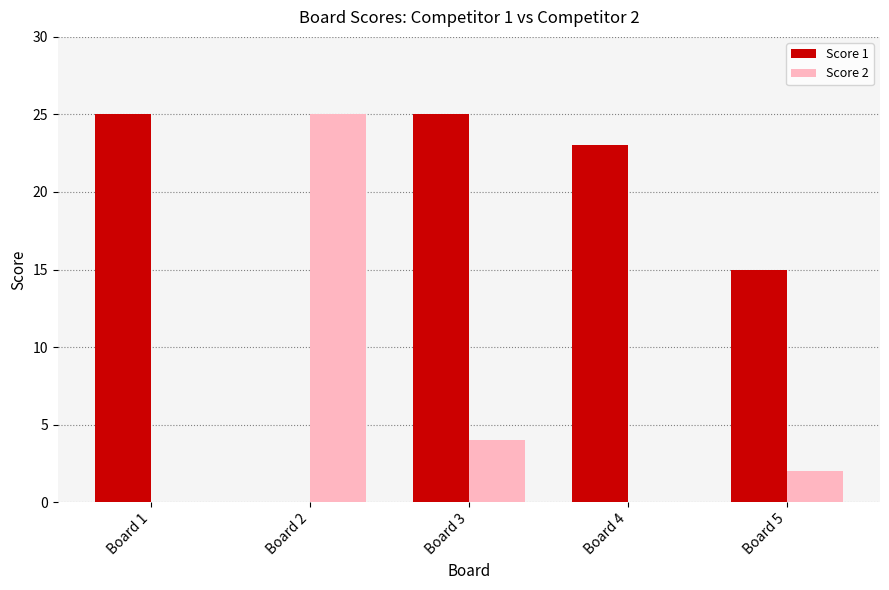

Between Board 1 and Board 5, which series saw the biggest shift?

Score 1